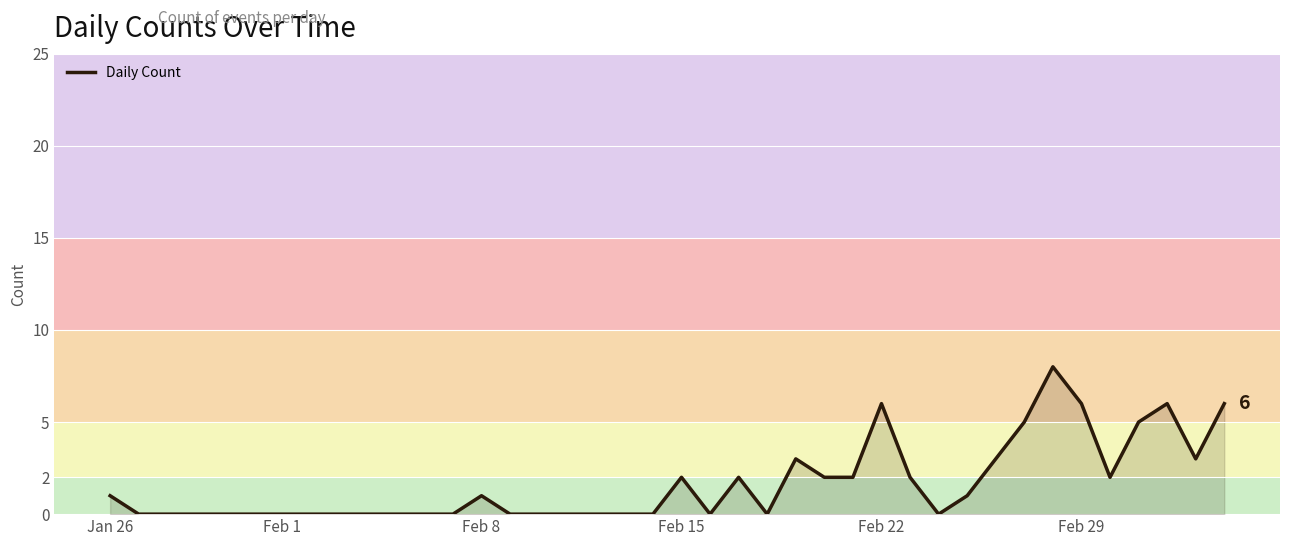

What is the greatest value displayed?

8